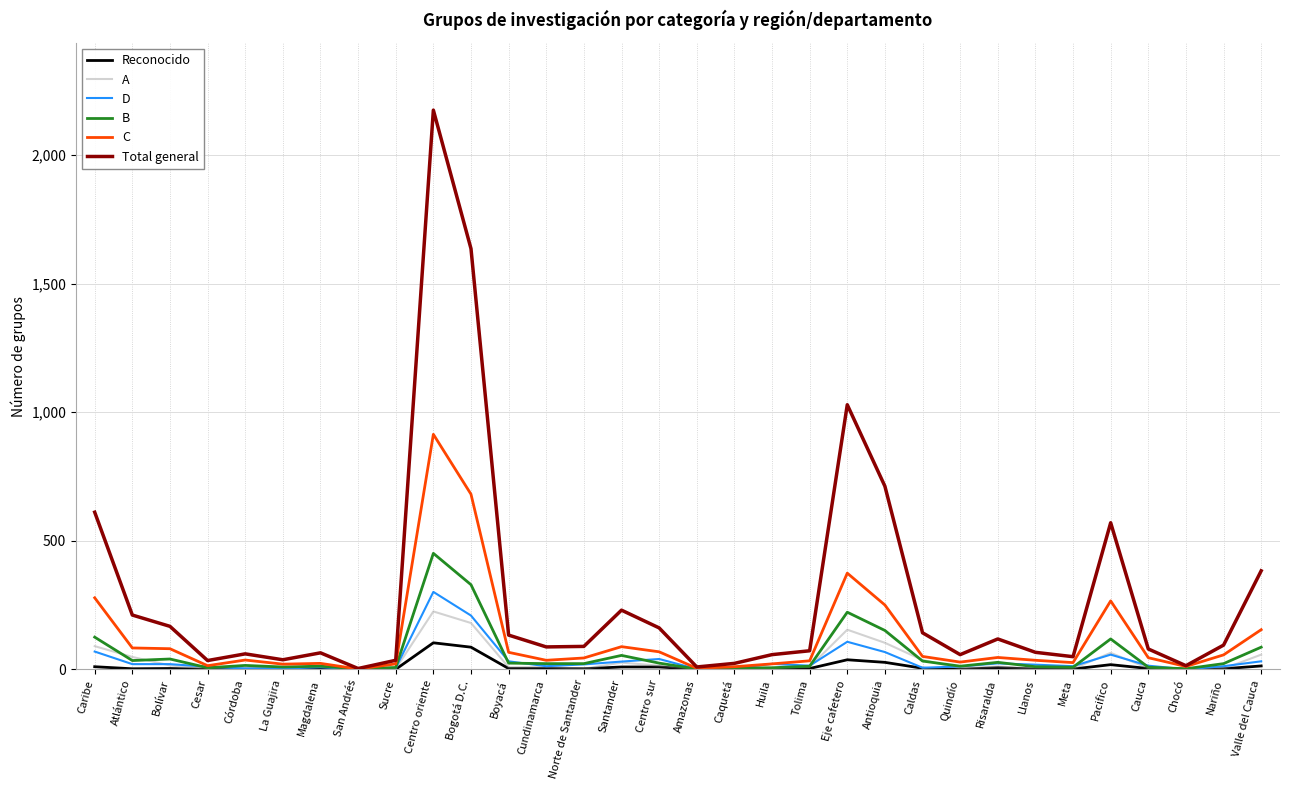

Where is B nearest to the value 226?

Eje cafetero